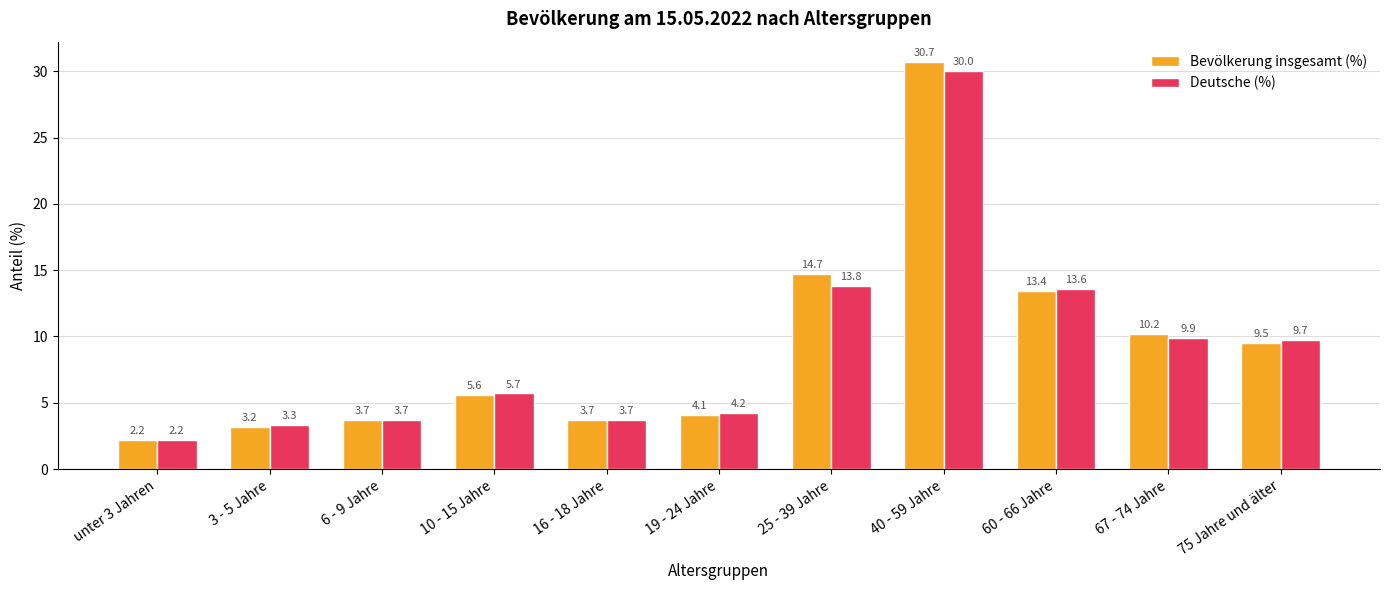

Which series has the widest spread of values?

Bevölkerung insgesamt (%)